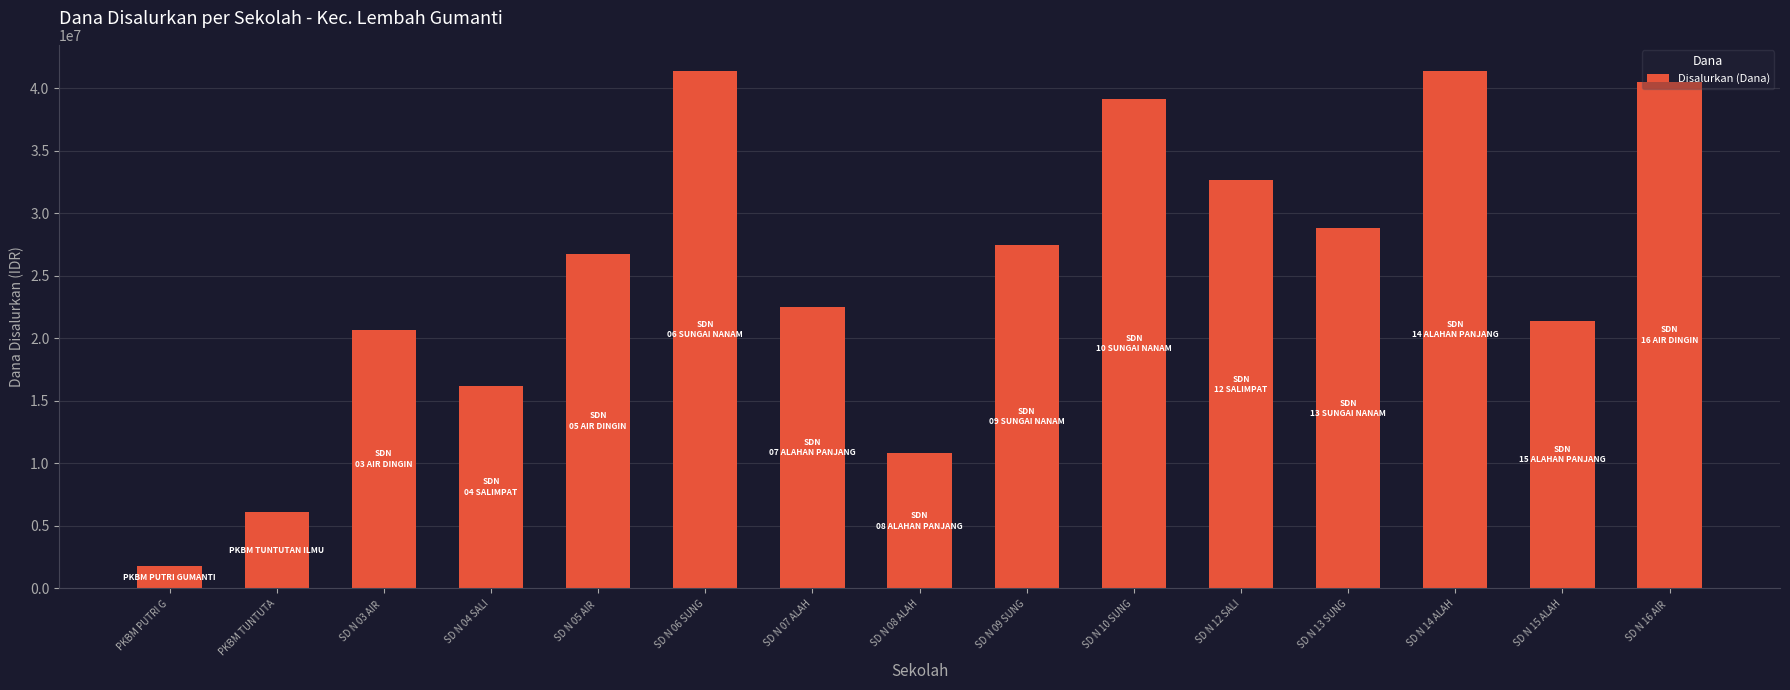

How many bars are there in total?

15